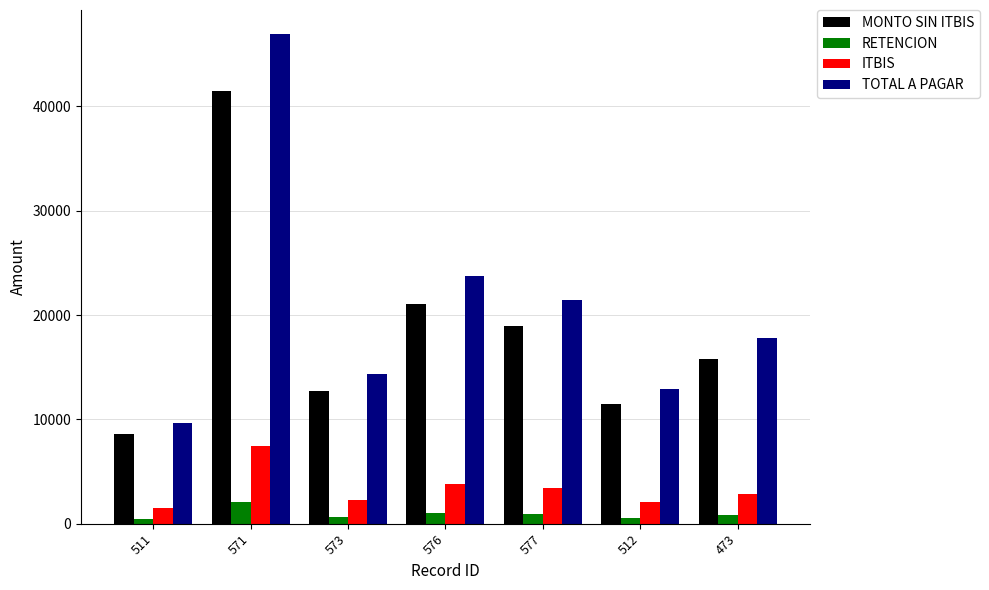

Which series has the largest total across all categories?

TOTAL A PAGAR